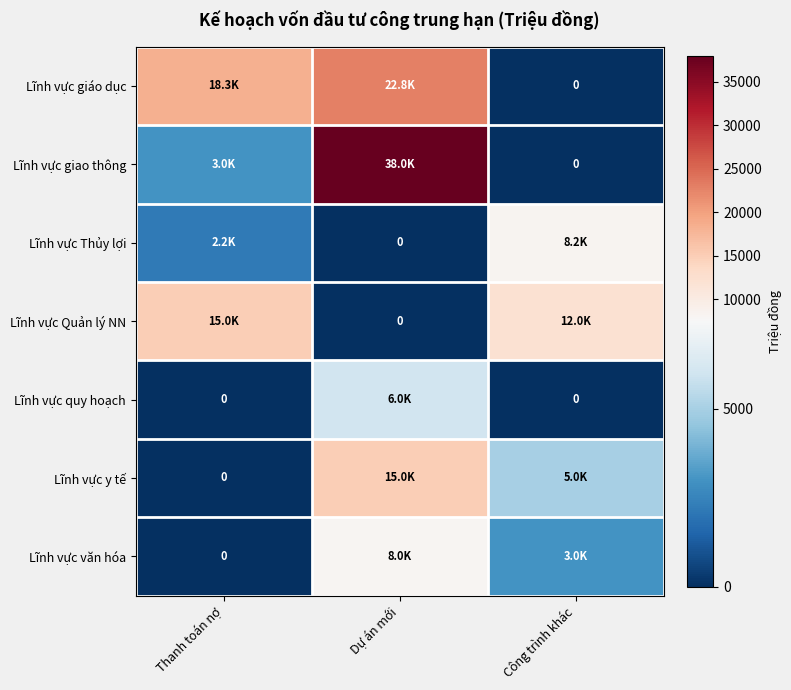

What is the sum of all Lĩnh vực Quản lý NN values?

27000.0